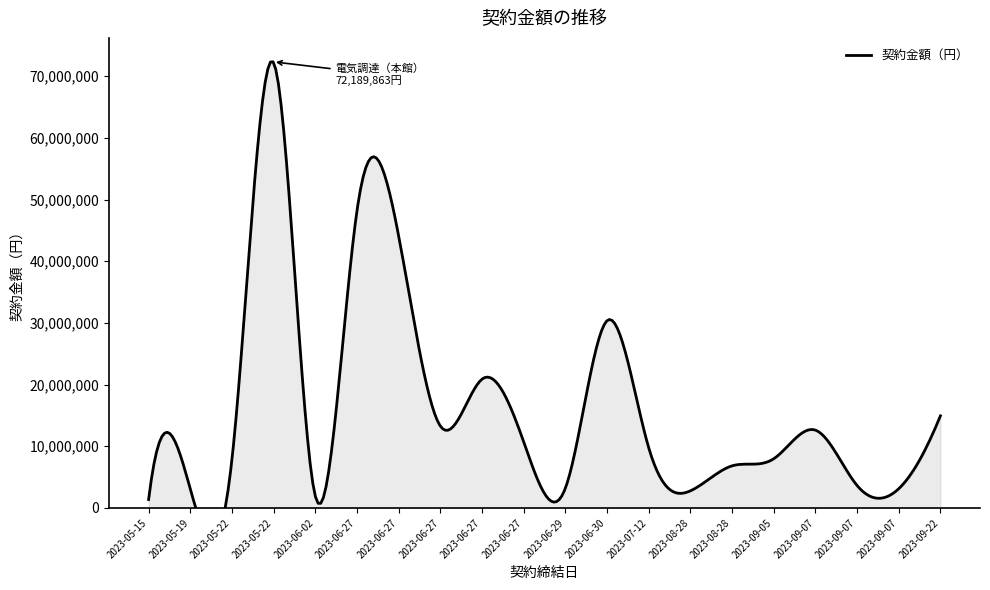

Reading right to left, extract all data points from this chart.

2023-09-22=14932000	2023-09-07=3117136	2023-09-07=3644091	2023-09-07=12619050	2023-09-05=7975000	2023-08-28=6822750	2023-08-28=2773320	2023-07-12=9768000	2023-06-30=30362205	2023-06-29=3192640	2023-06-27=10725671	2023-06-27=20879430	2023-06-27=13280740	2023-06-27=44089430	2023-06-27=48195339	2023-06-02=1903000	2023-05-22=72189863	2023-05-22=7893600	2023-05-19=3080484	2023-05-15=1369500